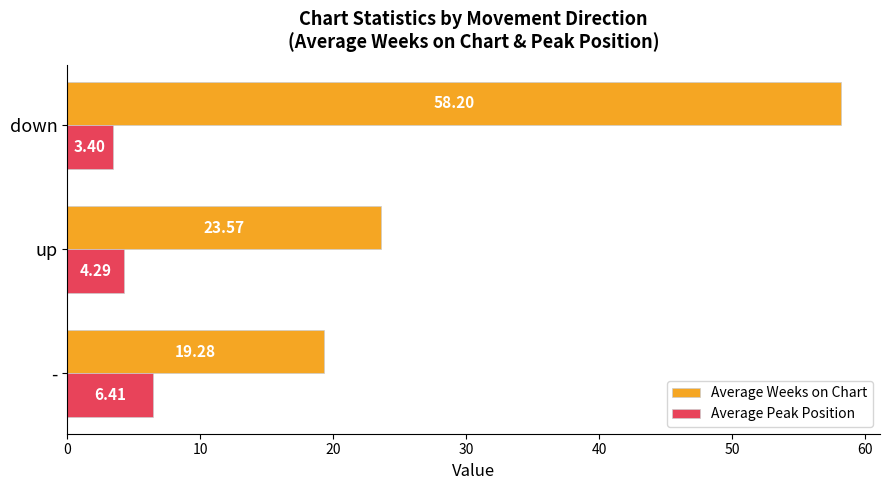

Between up and down, which series saw the biggest shift?

Average Weeks on Chart